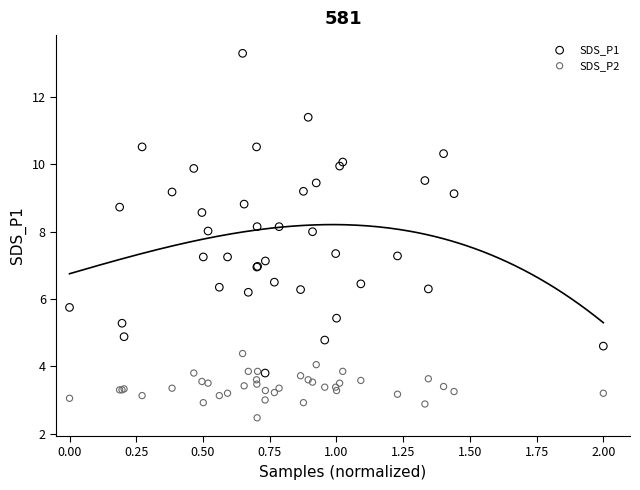

Which series reaches the minimum Y coordinate?

SDS_P2